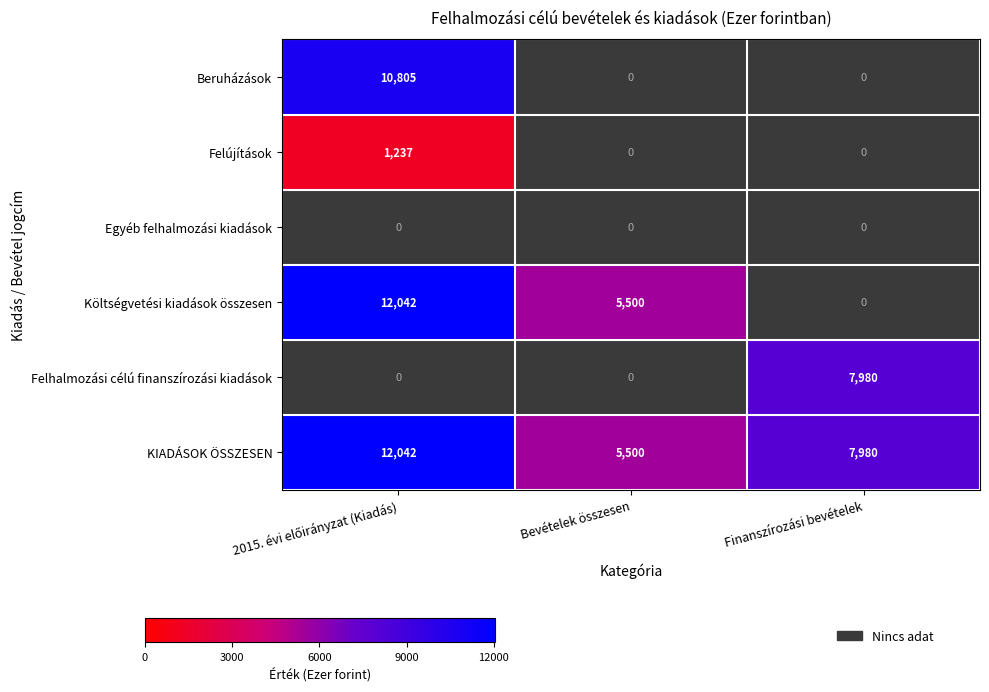

Is it true that Költségvetési kiadások összesen equals 5500.0 at Bevételek összesen?

True